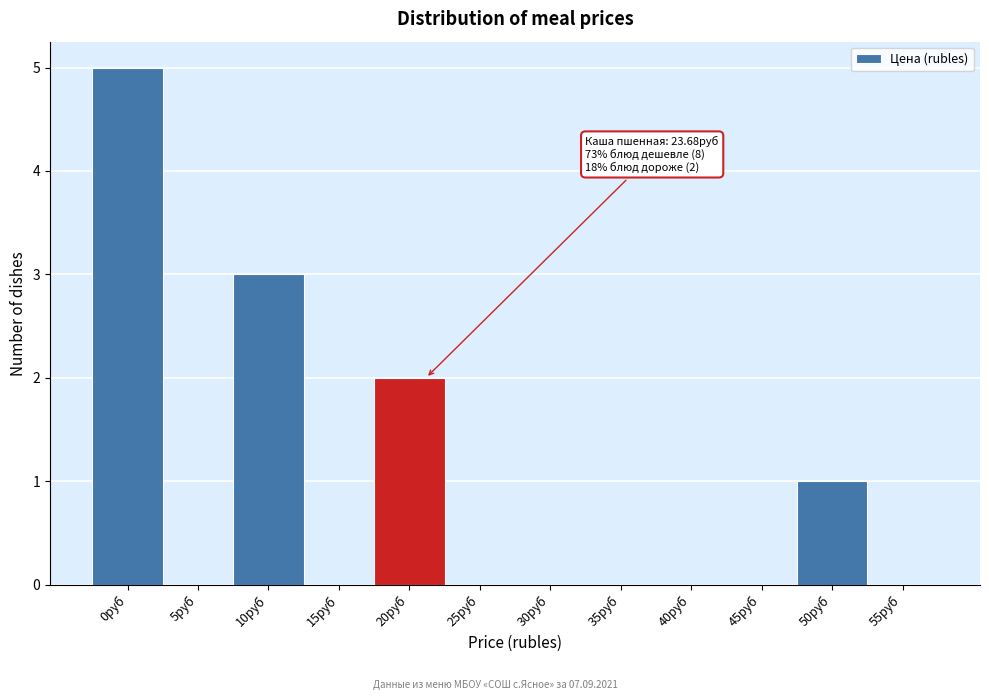

Reading left to right, transcribe all the data shown in this chart.

0руб=5	5руб=0	10руб=3	15руб=0	20руб=2	25руб=0	30руб=0	35руб=0	40руб=0	45руб=0	50руб=1	55руб=0